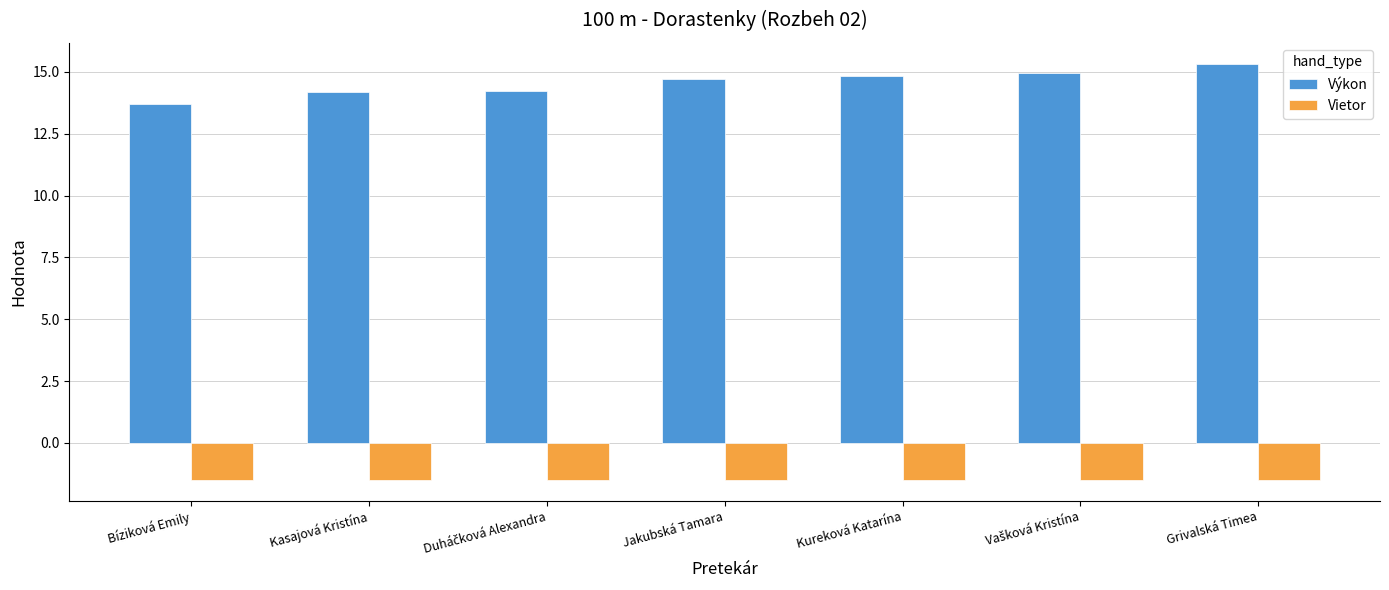

At which category is the sum across all series the highest?

Grivalská Timea